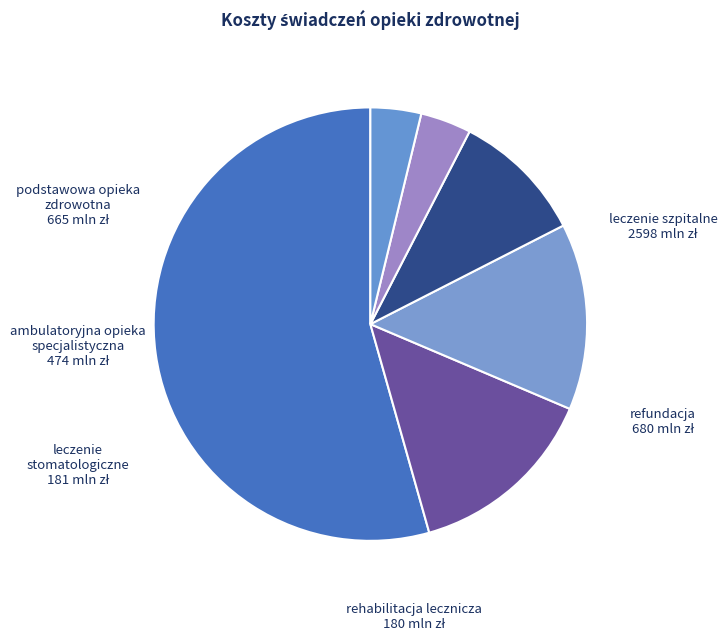

Count the number of slices in the pie.

6